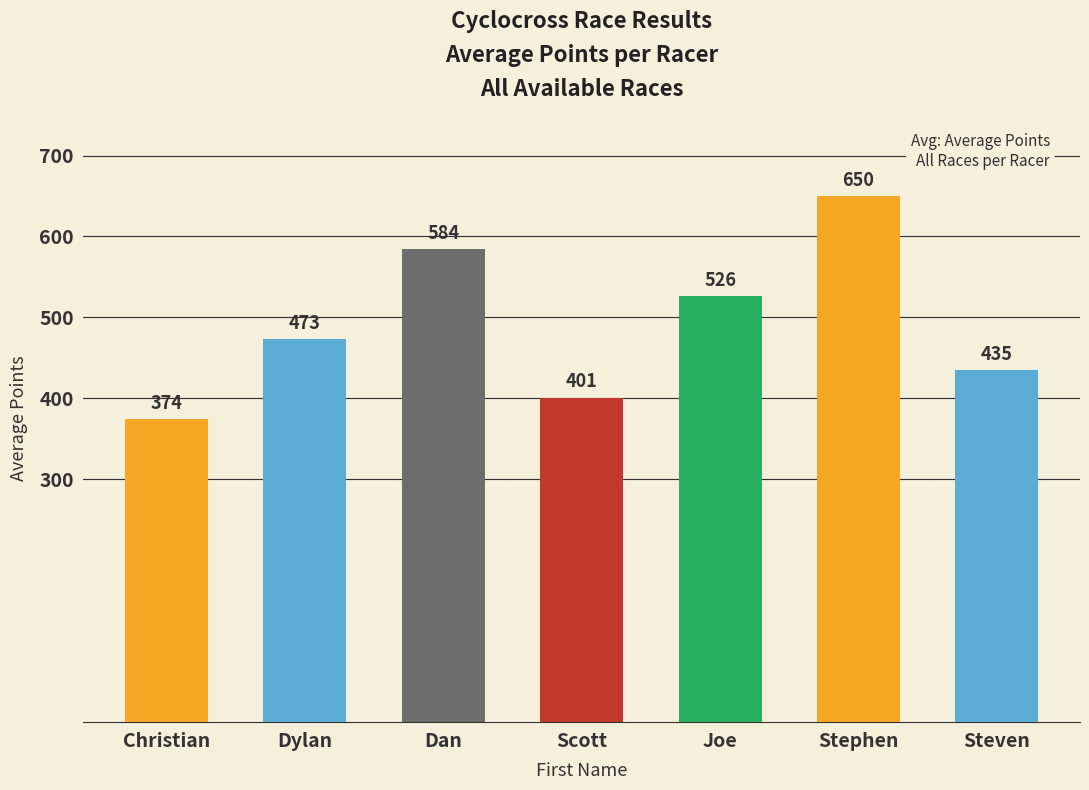

The value at Stephen is 943.9. True or false?

False